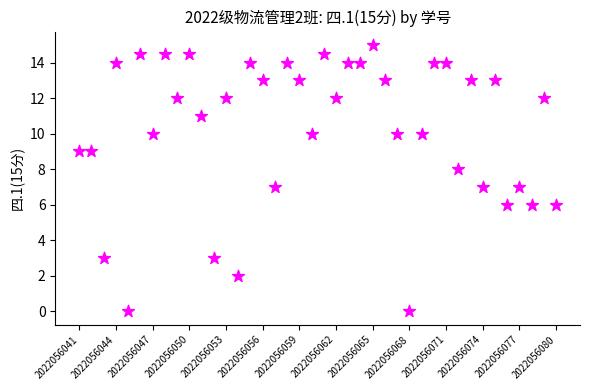

What is the range of Y values (max minus min)?

15.0